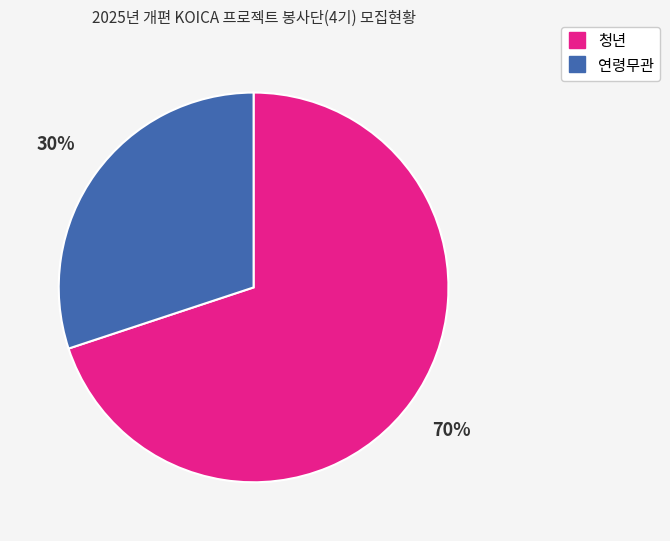

What percentage is the 청년 slice, to the nearest percent?

70%